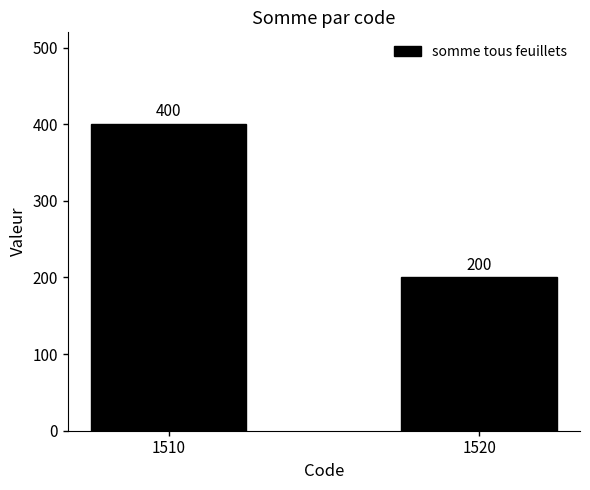

What is the minimum value shown in the chart?

200